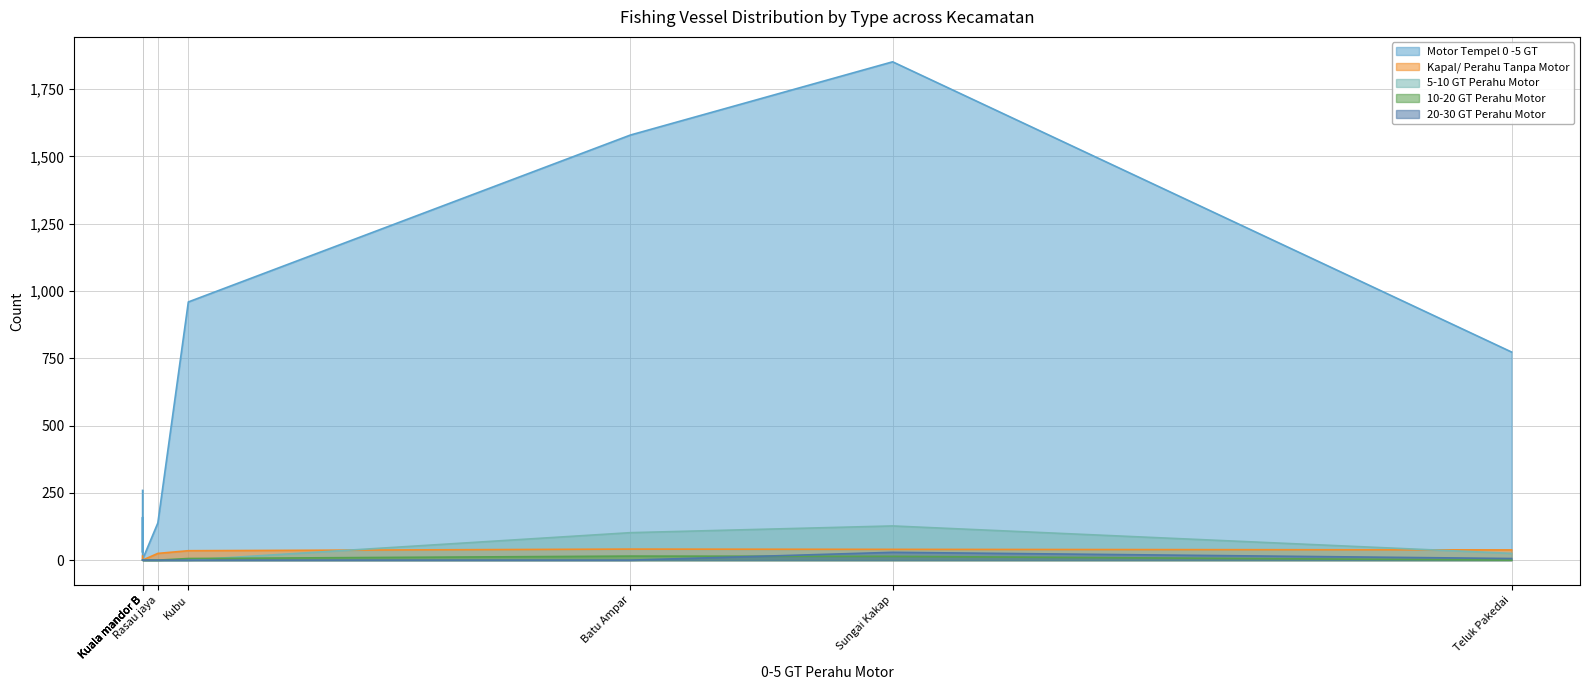

At which label does 10-20 GT Perahu Motor reach its peak?

Batu Ampar